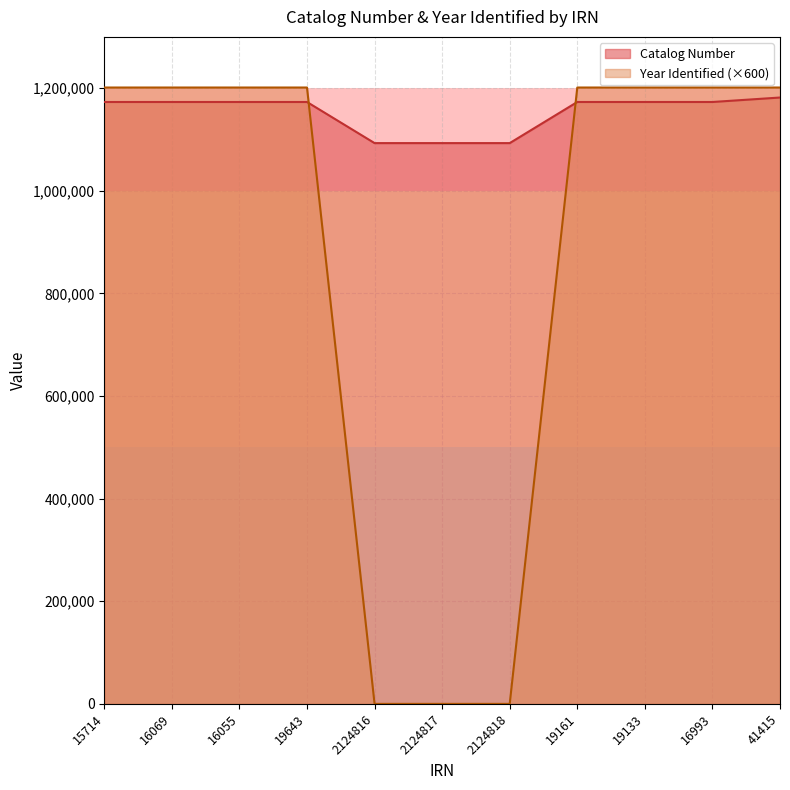

Does the chart have visible grid lines?

Yes